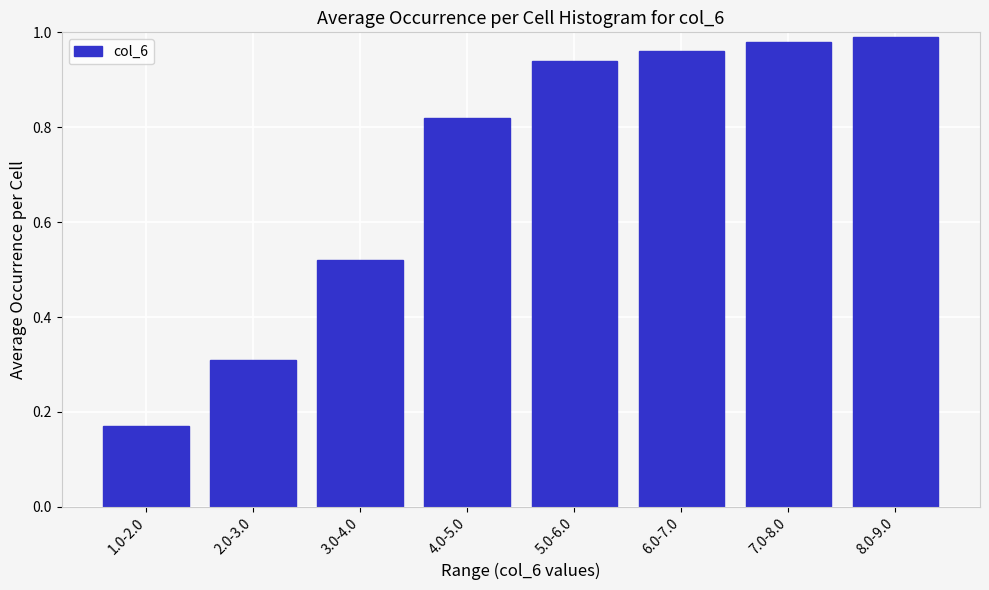

At which label is the value closest to 0?

1.0-2.0